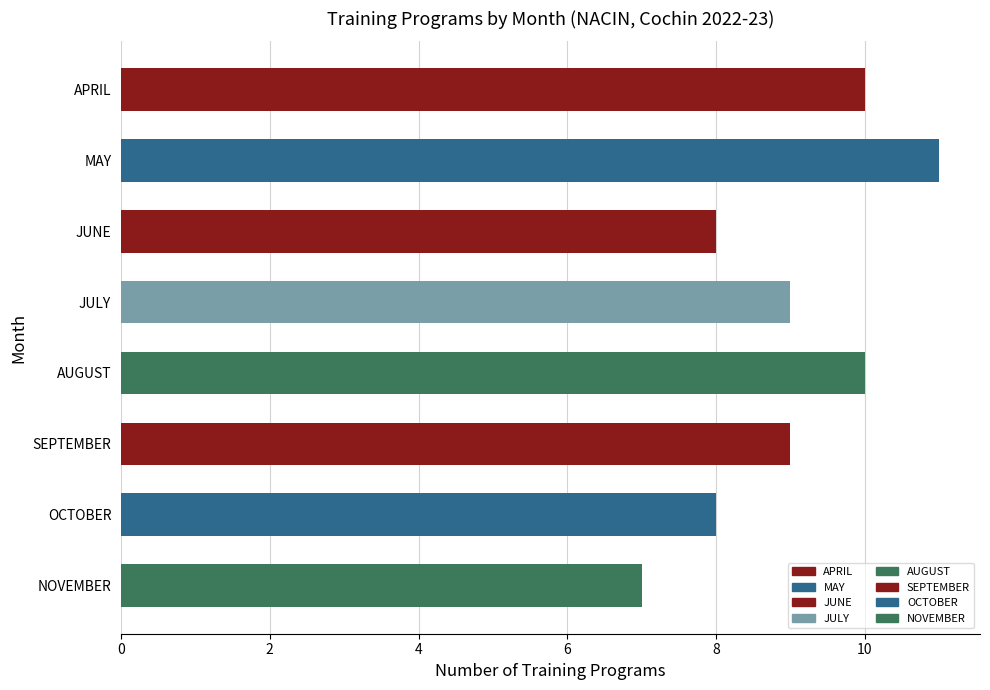

Reading top to bottom, list all the values displayed in this chart.

APRIL=10	MAY=11	JUNE=8	JULY=9	AUGUST=10	SEPTEMBER=9	OCTOBER=8	NOVEMBER=7